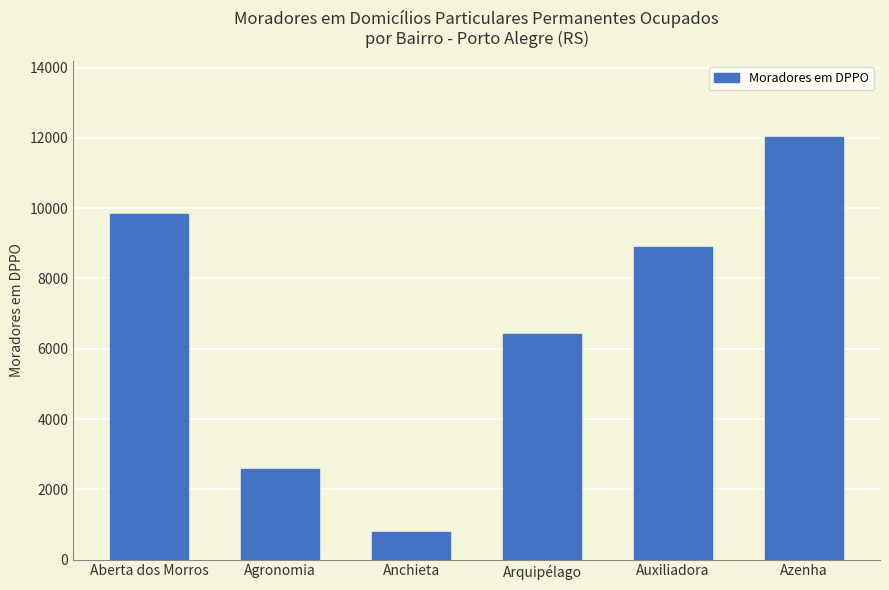

Where does the data first go above 8899?

Aberta dos Morros